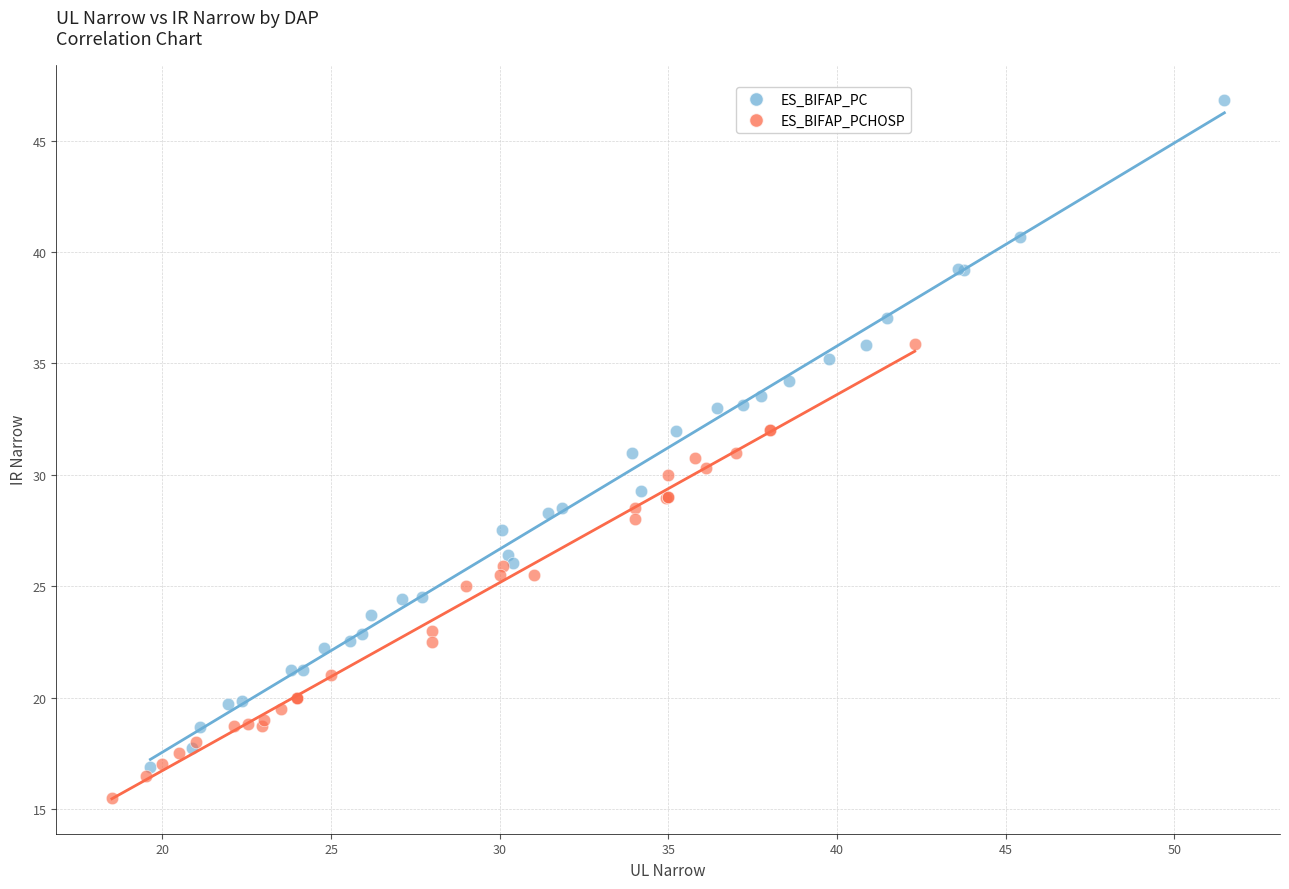

Which series contains the highest Y value?

ES_BIFAP_PC